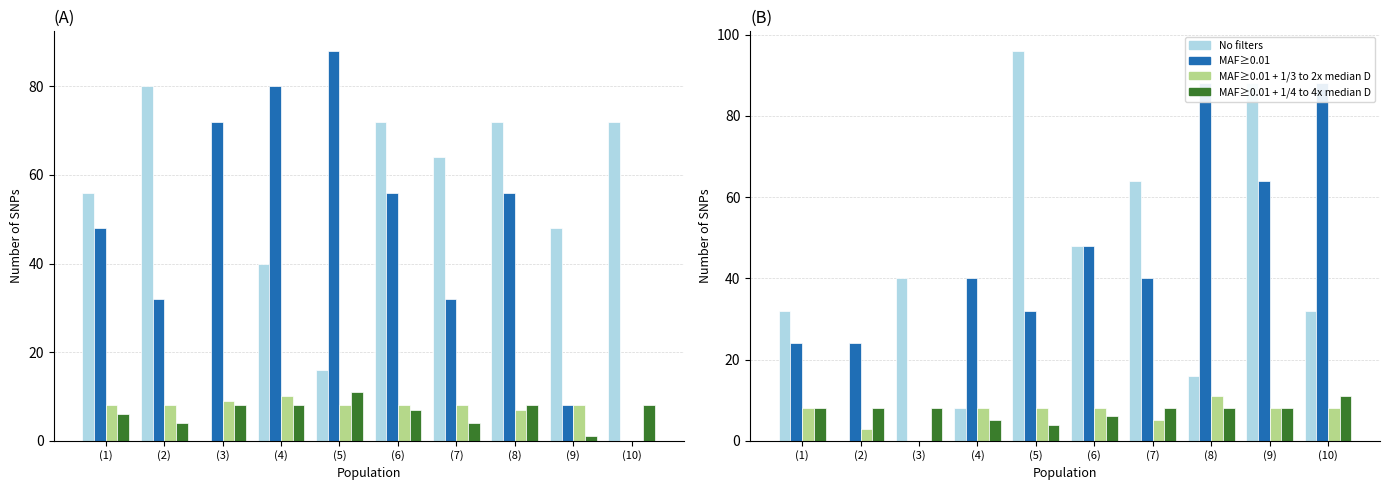

At which category does the chart reach its minimum across all series?

(2)